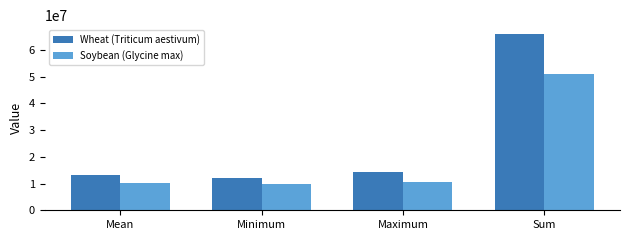

What is the label of the 4th bar from the right?

Mean